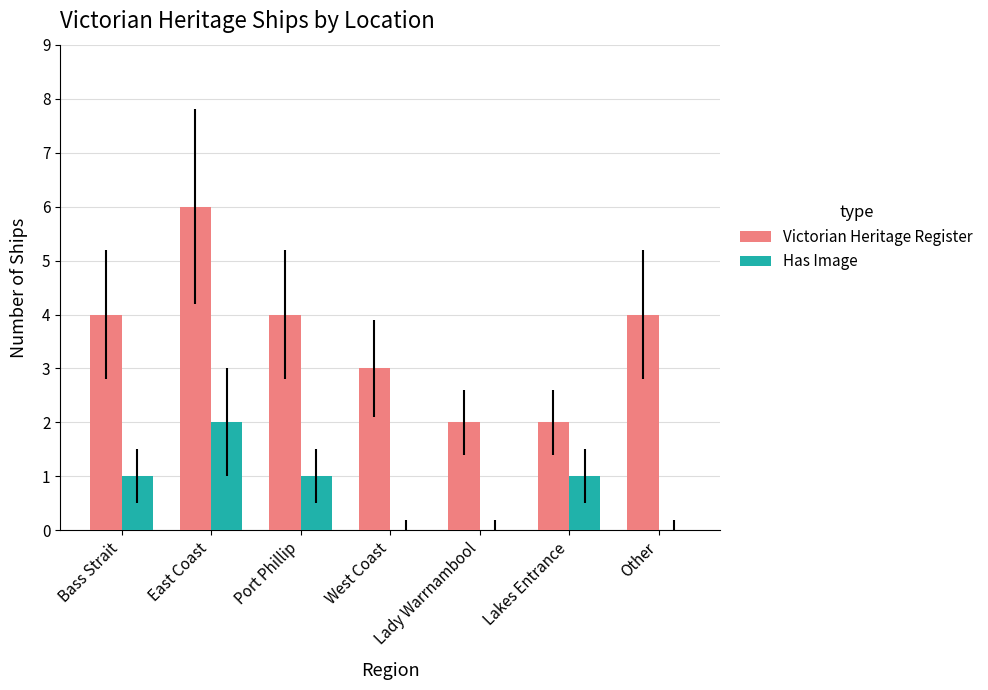

The value of Victorian Heritage Register at Lady Warrnambool is 1. True or false?

False